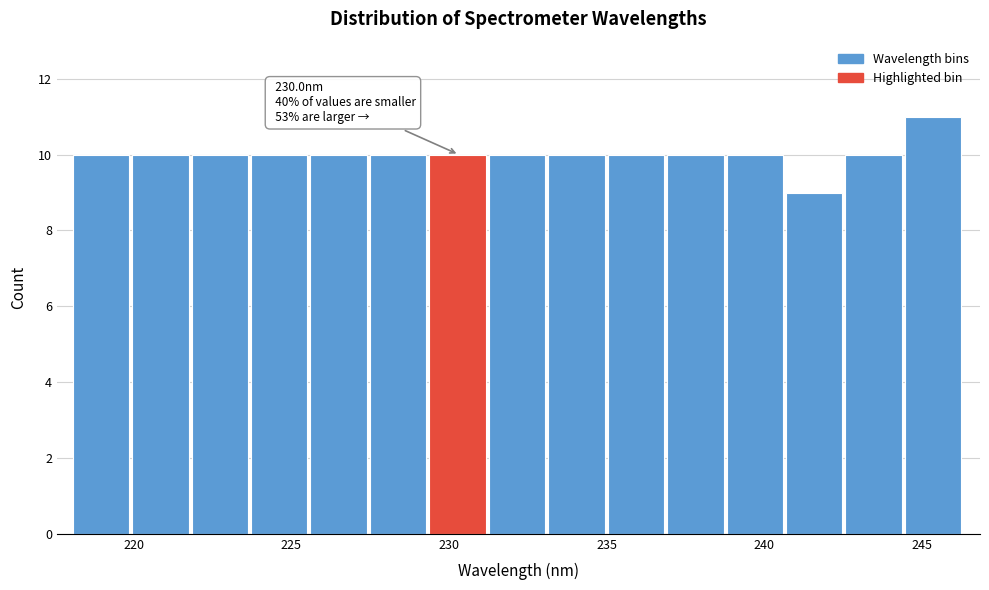

Read against the x-axis, roughly where is the centre of the tallest bar?

245.5